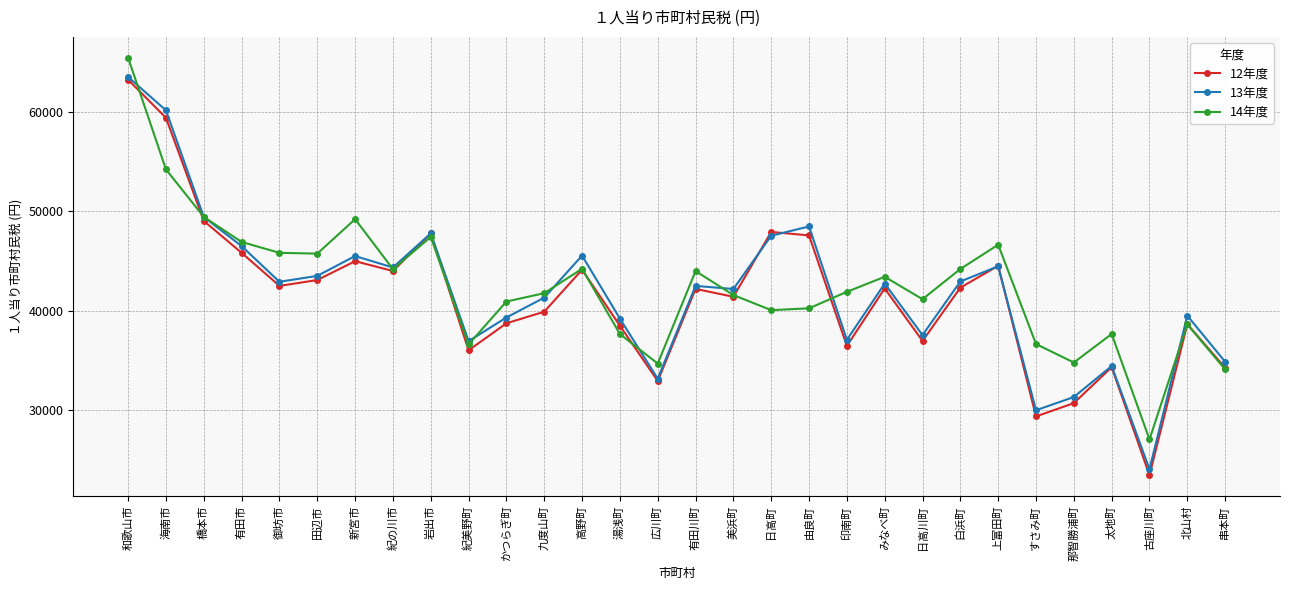

At which label does 14年度 reach its peak?

和歌山市